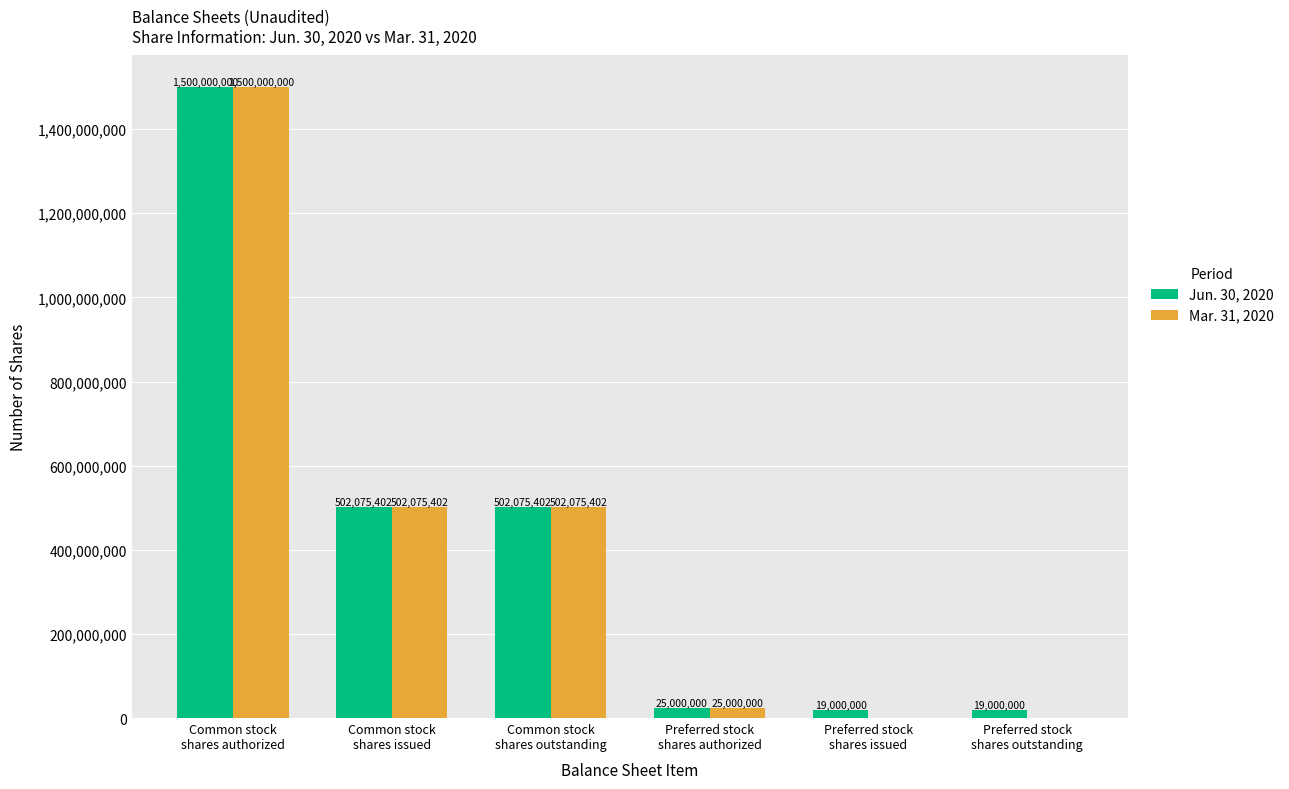

Reading right to left, transcribe all the data shown in this chart.

Jun. 30, 2020: 19000000	19000000	25000000	502075402	502075402	1500000000
Mar. 31, 2020: 0	0	25000000	502075402	502075402	1500000000